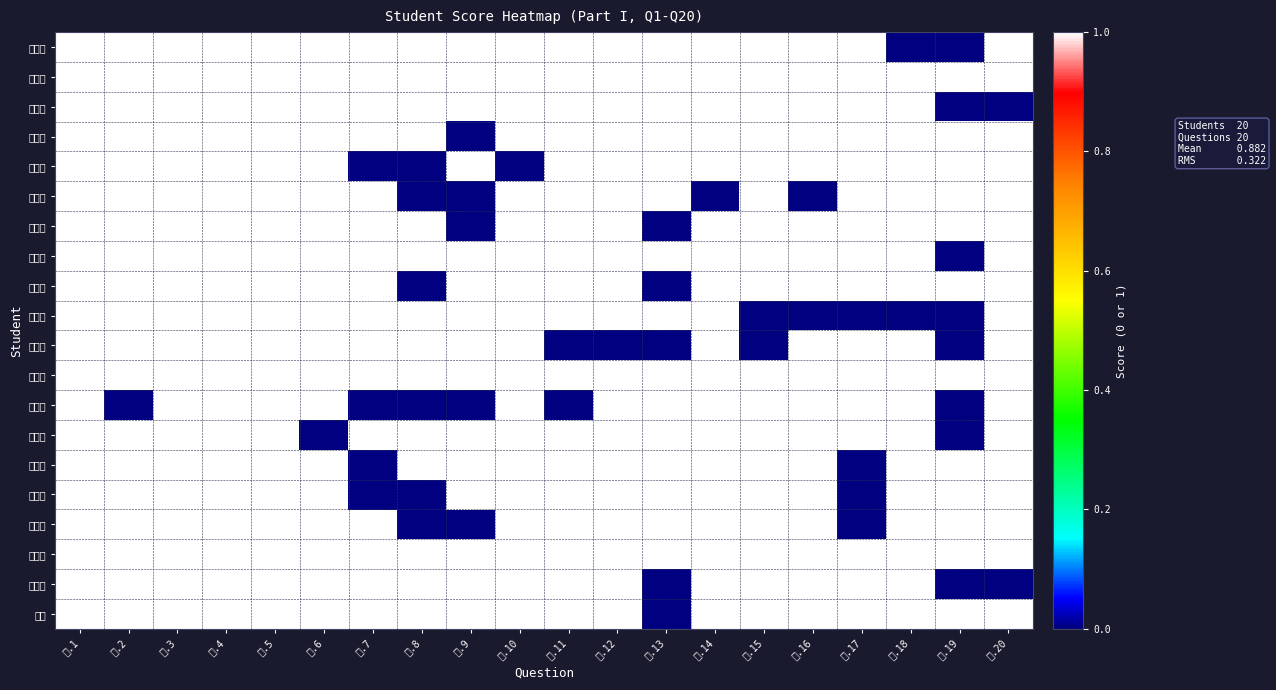

Reading left to right, what are all the values shown in this chart?

张雪纯: 一.1=1	一.2=1	一.3=1	一.4=1	一.5=1	一.6=1	一.7=1	一.8=1	一.9=1	一.10=1	一.11=1	一.12=1	一.13=1	一.14=1	一.15=1	一.16=1	一.17=1	一.18=0	一.19=0	一.20=1
邹默存: 一.1=1	一.2=1	一.3=1	一.4=1	一.5=1	一.6=1	一.7=1	一.8=1	一.9=1	一.10=1	一.11=1	一.12=1	一.13=1	一.14=1	一.15=1	一.16=1	一.17=1	一.18=1	一.19=1	一.20=1
邹秀德: 一.1=1	一.2=1	一.3=1	一.4=1	一.5=1	一.6=1	一.7=1	一.8=1	一.9=1	一.10=1	一.11=1	一.12=1	一.13=1	一.14=1	一.15=1	一.16=1	一.17=1	一.18=1	一.19=0	一.20=0
刘子铭: 一.1=1	一.2=1	一.3=1	一.4=1	一.5=1	一.6=1	一.7=1	一.8=1	一.9=0	一.10=1	一.11=1	一.12=1	一.13=1	一.14=1	一.15=1	一.16=1	一.17=1	一.18=1	一.19=1	一.20=1
梅映雪: 一.1=1	一.2=1	一.3=1	一.4=1	一.5=1	一.6=1	一.7=0	一.8=0	一.9=1	一.10=0	一.11=1	一.12=1	一.13=1	一.14=1	一.15=1	一.16=1	一.17=1	一.18=1	一.19=1	一.20=1
张梦冉: 一.1=1	一.2=1	一.3=1	一.4=1	一.5=1	一.6=1	一.7=1	一.8=0	一.9=0	一.10=1	一.11=1	一.12=1	一.13=1	一.14=0	一.15=1	一.16=0	一.17=1	一.18=1	一.19=1	一.20=1
胡明月: 一.1=1	一.2=1	一.3=1	一.4=1	一.5=1	一.6=1	一.7=1	一.8=1	一.9=0	一.10=1	一.11=1	一.12=1	一.13=0	一.14=1	一.15=1	一.16=1	一.17=1	一.18=1	一.19=1	一.20=1
刘俊辰: 一.1=1	一.2=1	一.3=1	一.4=1	一.5=1	一.6=1	一.7=1	一.8=1	一.9=1	一.10=1	一.11=1	一.12=1	一.13=1	一.14=1	一.15=1	一.16=1	一.17=1	一.18=1	一.19=0	一.20=1
井晓会: 一.1=1	一.2=1	一.3=1	一.4=1	一.5=1	一.6=1	一.7=1	一.8=0	一.9=1	一.10=1	一.11=1	一.12=1	一.13=0	一.14=1	一.15=1	一.16=1	一.17=1	一.18=1	一.19=1	一.20=1
包欣月: 一.1=1	一.2=1	一.3=1	一.4=1	一.5=1	一.6=1	一.7=1	一.8=1	一.9=1	一.10=1	一.11=1	一.12=1	一.13=1	一.14=1	一.15=0	一.16=0	一.17=0	一.18=0	一.19=0	一.20=1
吴禧妮: 一.1=1	一.2=1	一.3=1	一.4=1	一.5=1	一.6=1	一.7=1	一.8=1	一.9=1	一.10=1	一.11=0	一.12=0	一.13=0	一.14=1	一.15=0	一.16=1	一.17=1	一.18=1	一.19=0	一.20=1
李佳森: 一.1=1	一.2=1	一.3=1	一.4=1	一.5=1	一.6=1	一.7=1	一.8=1	一.9=1	一.10=1	一.11=1	一.12=1	一.13=1	一.14=1	一.15=1	一.16=1	一.17=1	一.18=1	一.19=1	一.20=1
韩雅诺: 一.1=1	一.2=0	一.3=1	一.4=1	一.5=1	一.6=1	一.7=0	一.8=0	一.9=0	一.10=1	一.11=0	一.12=1	一.13=1	一.14=1	一.15=1	一.16=1	一.17=1	一.18=1	一.19=0	一.20=1
孙嘉琪: 一.1=1	一.2=1	一.3=1	一.4=1	一.5=1	一.6=0	一.7=1	一.8=1	一.9=1	一.10=1	一.11=1	一.12=1	一.13=1	一.14=1	一.15=1	一.16=1	一.17=1	一.18=1	一.19=0	一.20=1
李雅如: 一.1=1	一.2=1	一.3=1	一.4=1	一.5=1	一.6=1	一.7=0	一.8=1	一.9=1	一.10=1	一.11=1	一.12=1	一.13=1	一.14=1	一.15=1	一.16=1	一.17=0	一.18=1	一.19=1	一.20=1
徐家昂: 一.1=1	一.2=1	一.3=1	一.4=1	一.5=1	一.6=1	一.7=0	一.8=0	一.9=1	一.10=1	一.11=1	一.12=1	一.13=1	一.14=1	一.15=1	一.16=1	一.17=0	一.18=1	一.19=1	一.20=1
周恩涛: 一.1=1	一.2=1	一.3=1	一.4=1	一.5=1	一.6=1	一.7=1	一.8=0	一.9=0	一.10=1	一.11=1	一.12=1	一.13=1	一.14=1	一.15=1	一.16=1	一.17=0	一.18=1	一.19=1	一.20=1
付心悦: 一.1=1	一.2=1	一.3=1	一.4=1	一.5=1	一.6=1	一.7=1	一.8=1	一.9=1	一.10=1	一.11=1	一.12=1	一.13=1	一.14=1	一.15=1	一.16=1	一.17=1	一.18=1	一.19=1	一.20=1
杨润华: 一.1=1	一.2=1	一.3=1	一.4=1	一.5=1	一.6=1	一.7=1	一.8=1	一.9=1	一.10=1	一.11=1	一.12=1	一.13=0	一.14=1	一.15=1	一.16=1	一.17=1	一.18=1	一.19=0	一.20=0
杨越: 一.1=1	一.2=1	一.3=1	一.4=1	一.5=1	一.6=1	一.7=1	一.8=1	一.9=1	一.10=1	一.11=1	一.12=1	一.13=0	一.14=1	一.15=1	一.16=1	一.17=1	一.18=1	一.19=1	一.20=1